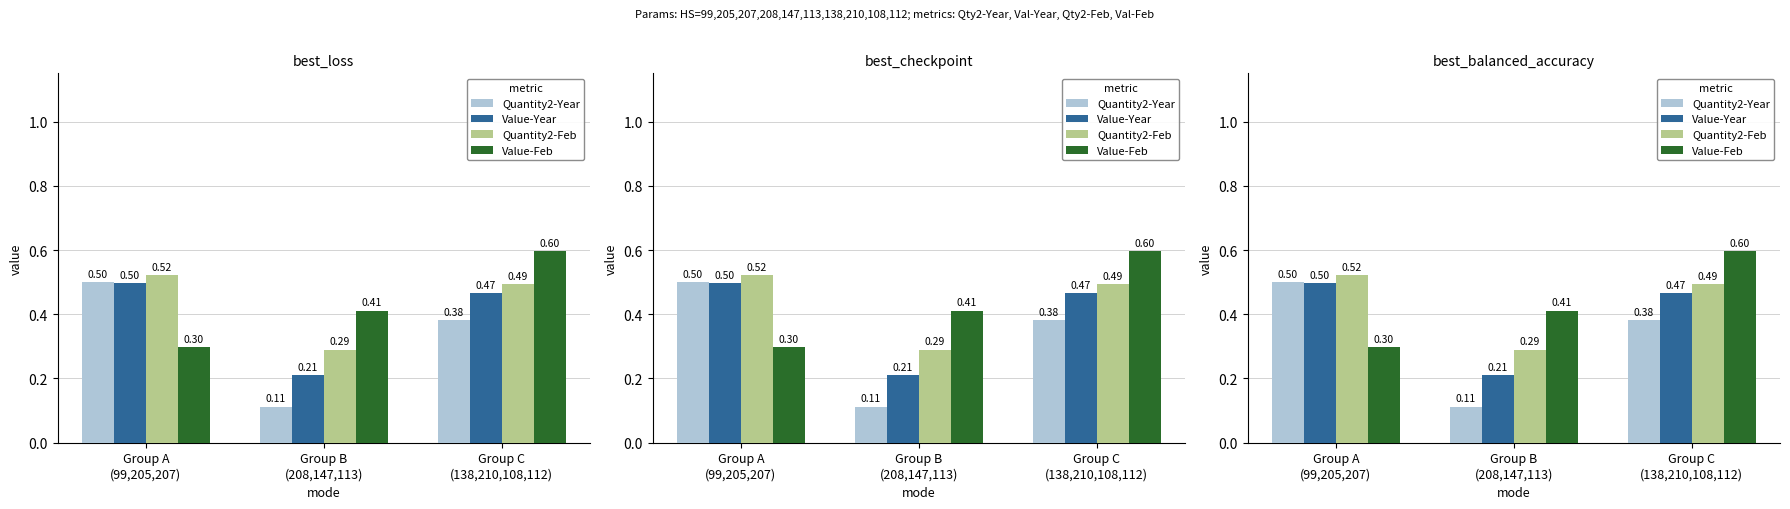

The value of Quantity2-Year at Group B
(208,147,113) is 0.1. True or false?

True